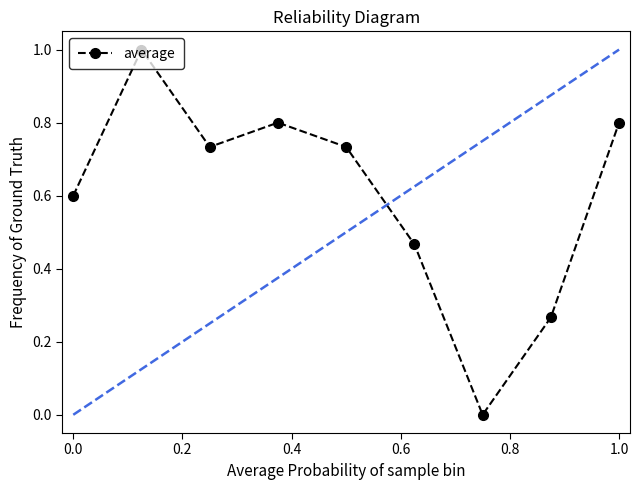

How many points are lower than both their immediate neighbors (excluding endpoints)?

2